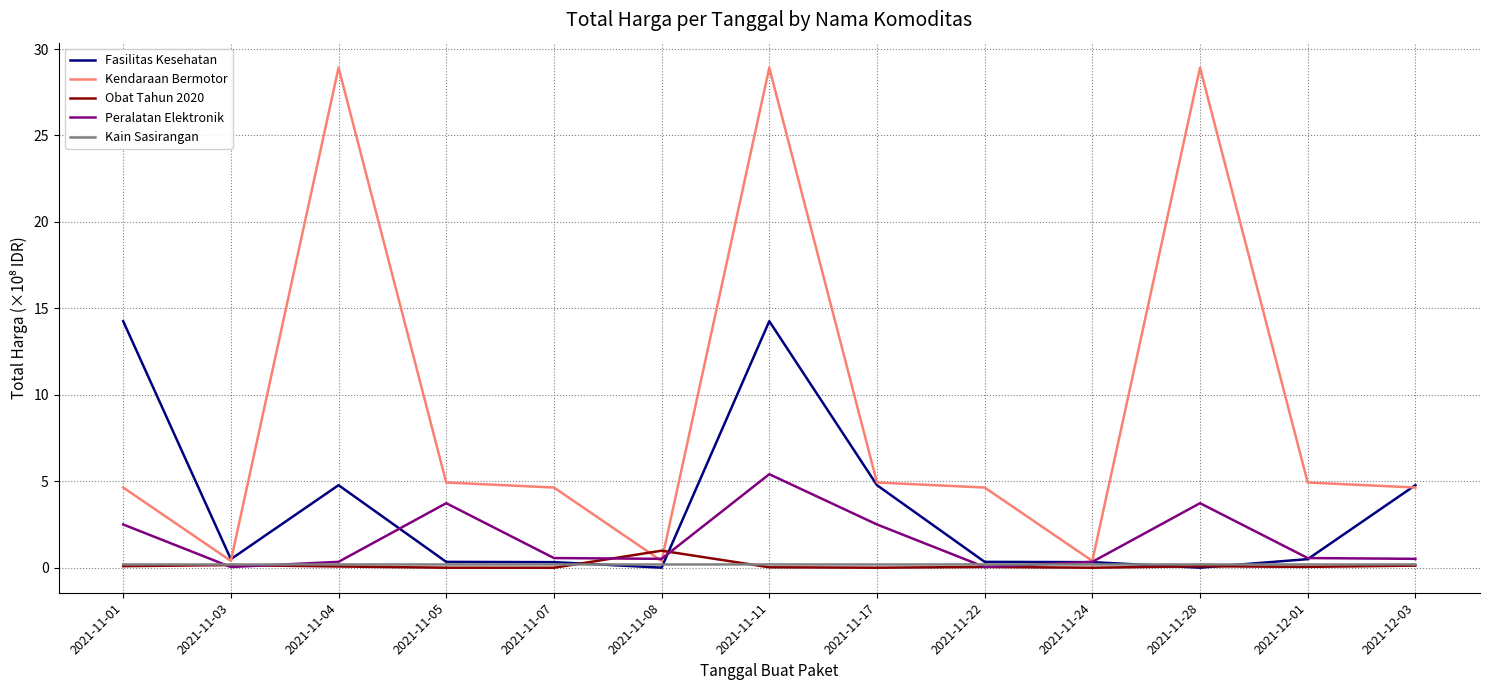

What is the sum of all Fasilitas Kesehatan values?

45.2